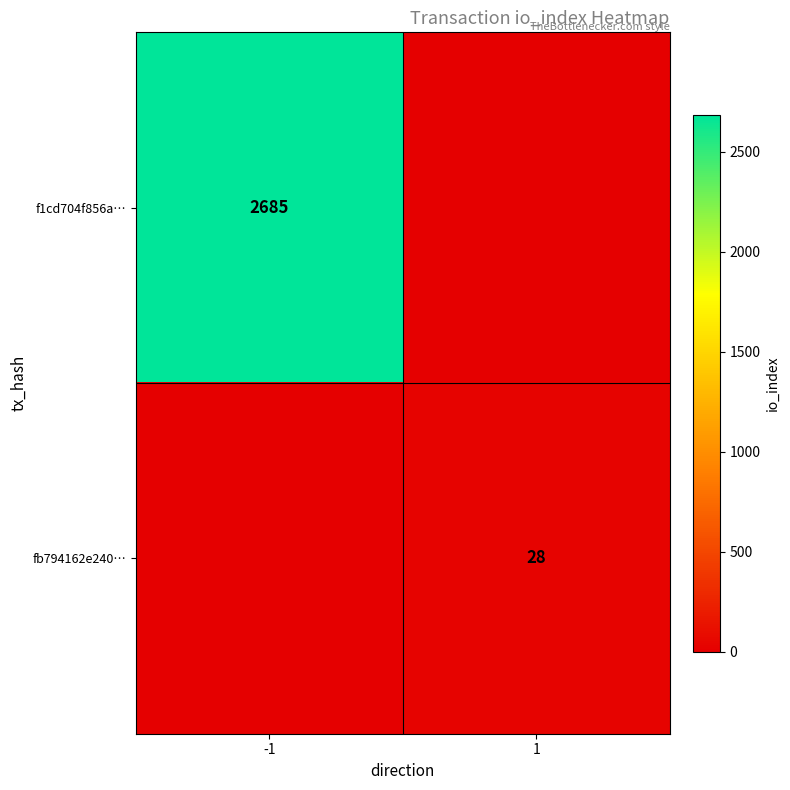

Is the value of fb794162e240… at 1 greater than the value of f1cd704f856a… at -1?

No